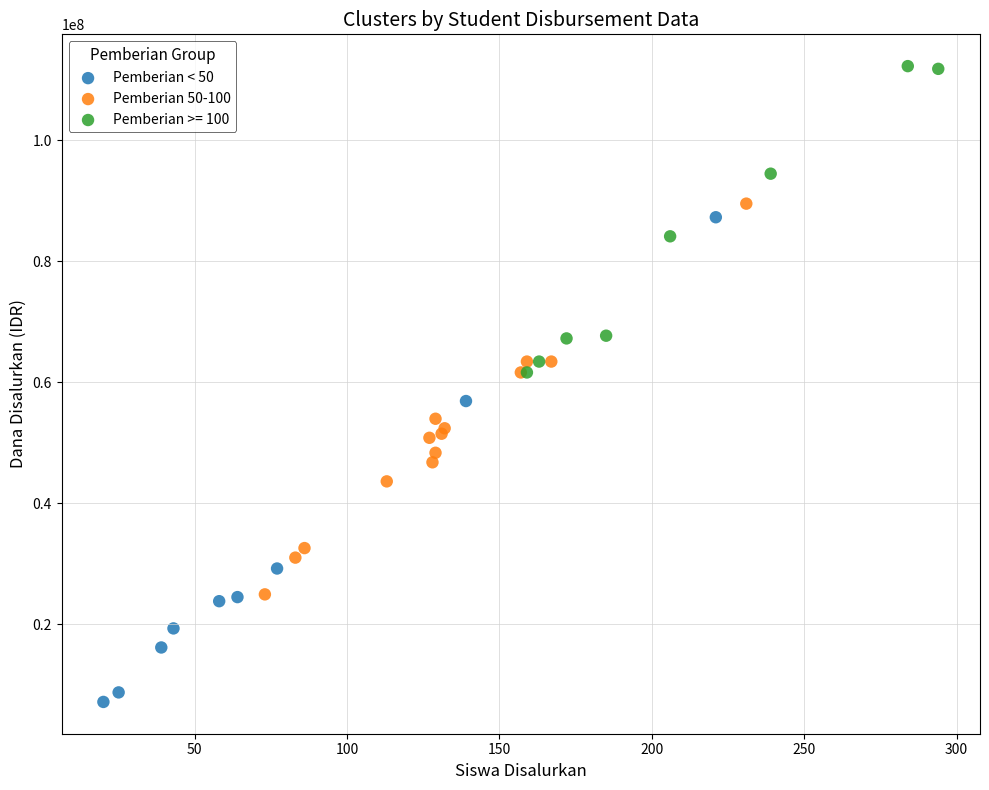

Which series contains the highest Y value?

Pemberian >= 100